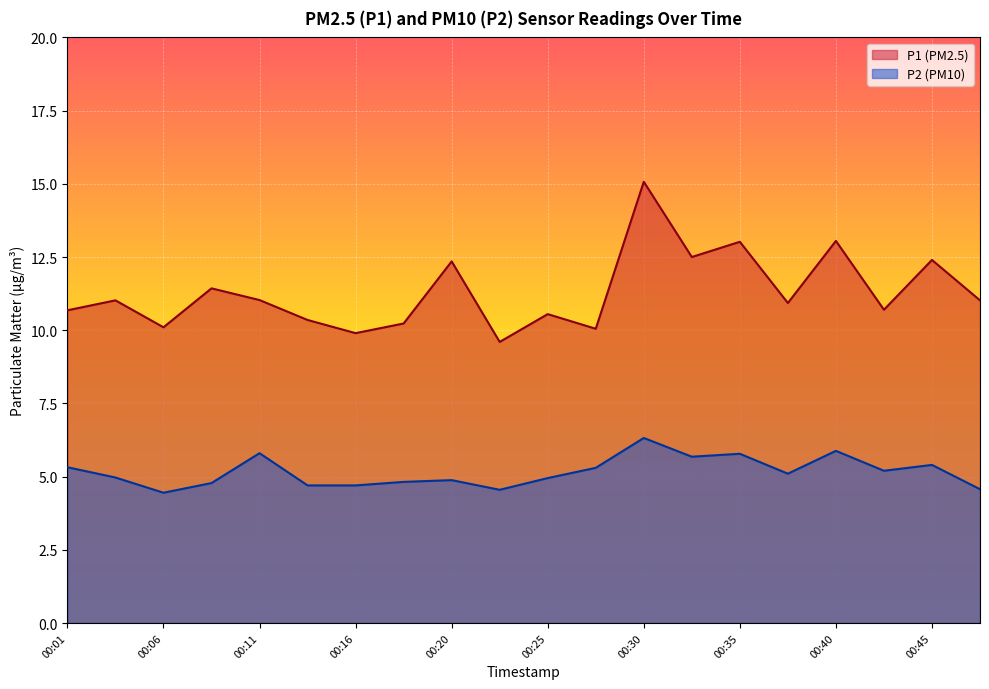

The P2 series shows 6.0 at 00:47. True or false?

False